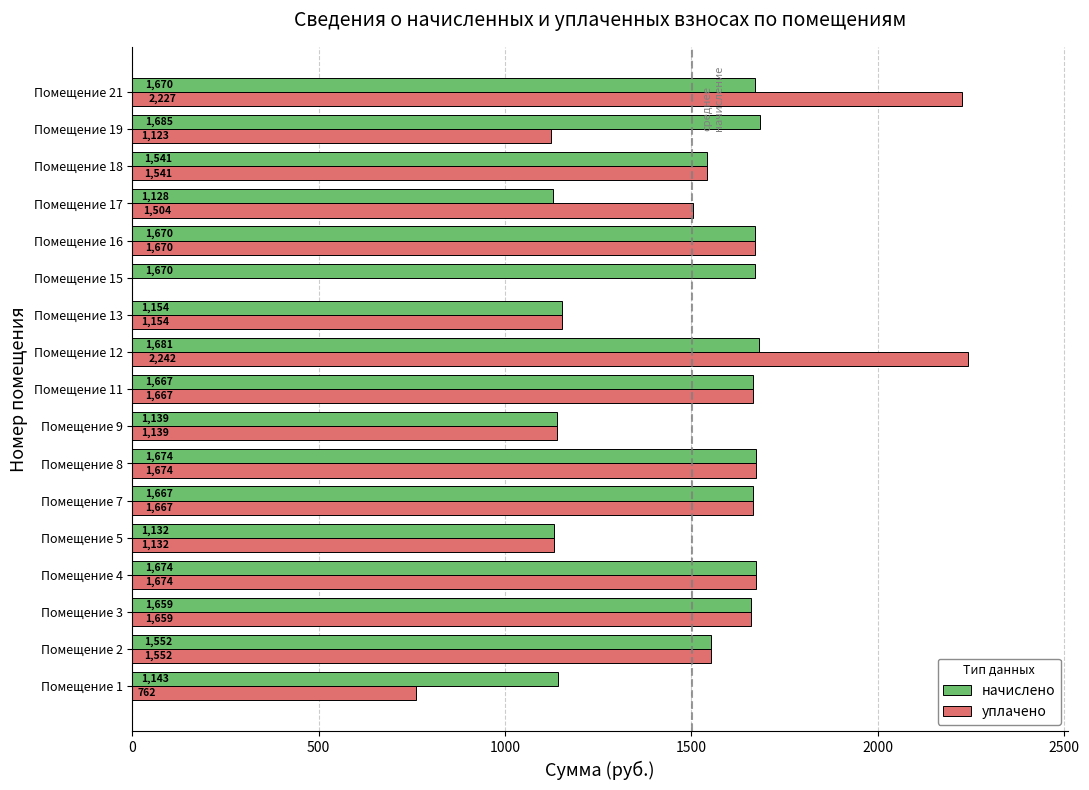

At which label is начислено closest to 1406?

Помещение 18